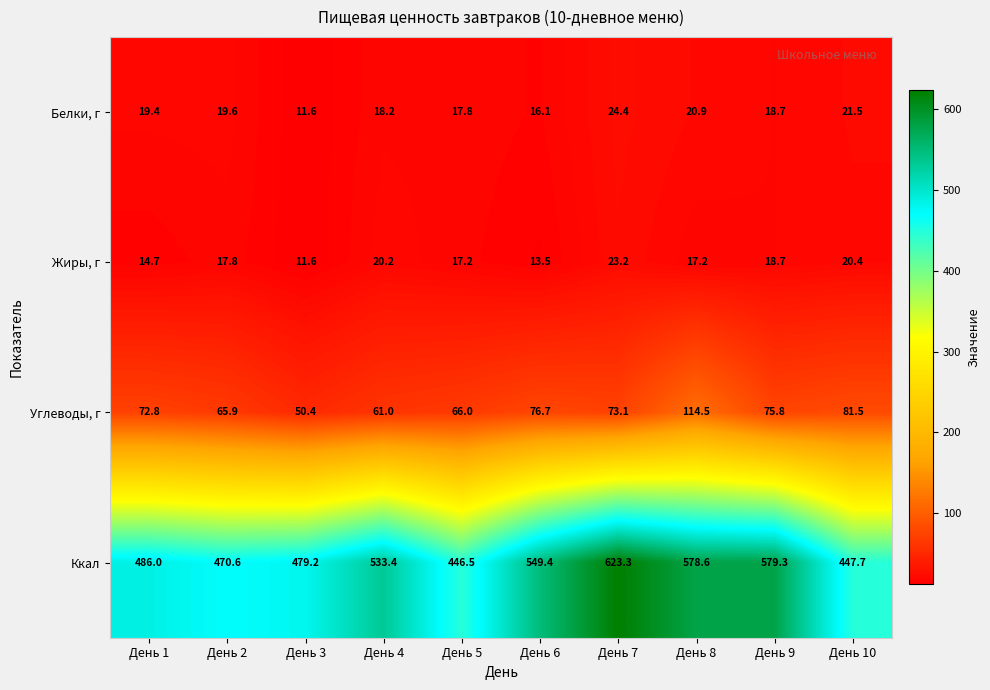

Where is Углеводы, г nearest to the value 82?

День 10